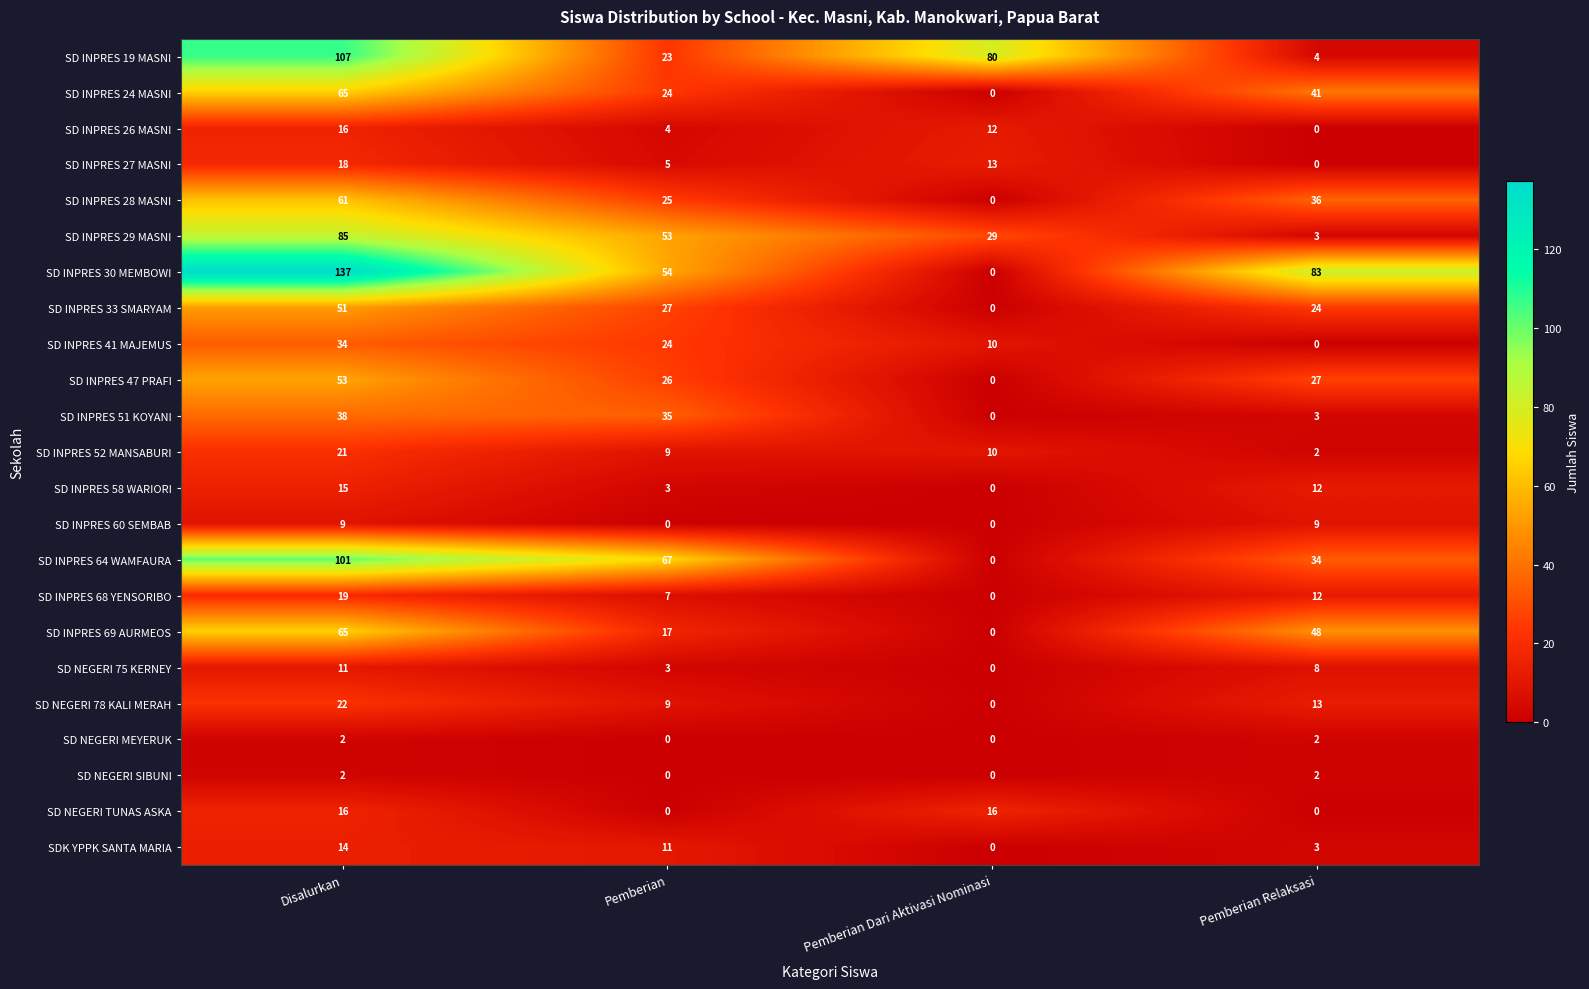

True or false: SD NEGERI TUNAS ASKA has a value of 26 at Disalurkan.

False